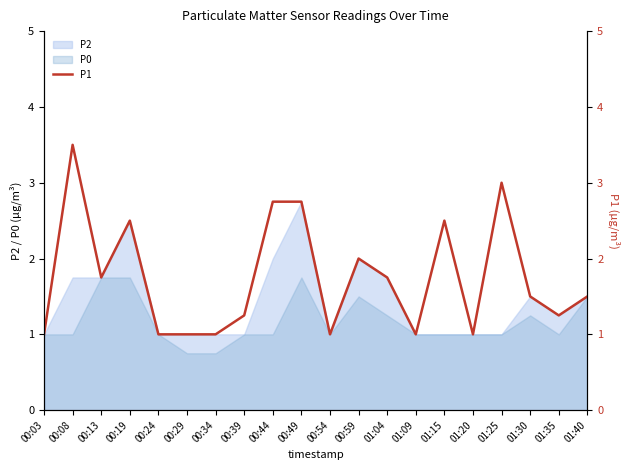

List the labels in order of value, largest first.

00:08, 01:25, 00:44, 00:49, 00:19, 01:15, 00:59, 00:13, 01:04, 01:30, 01:40, 00:39, 01:35, 00:03, 00:24, 00:29, 00:34, 00:54, 01:09, 01:20